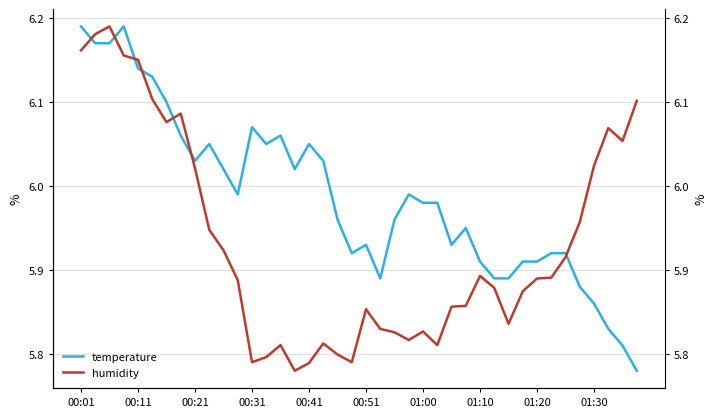

Which category has the lowest value in the temperature series?

39